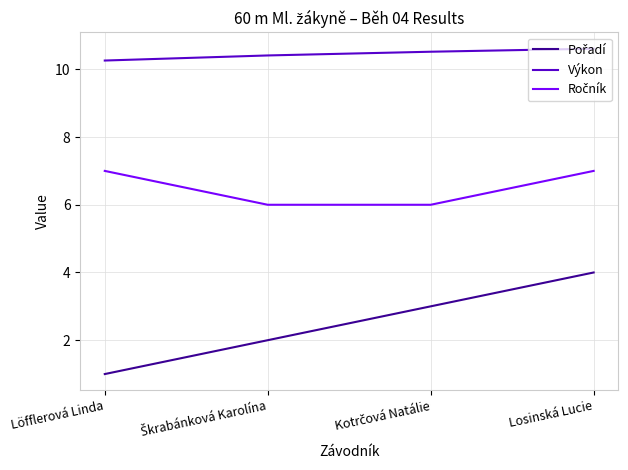

What is the spread (max minus min) of values at Löfflerová Linda?

9.3